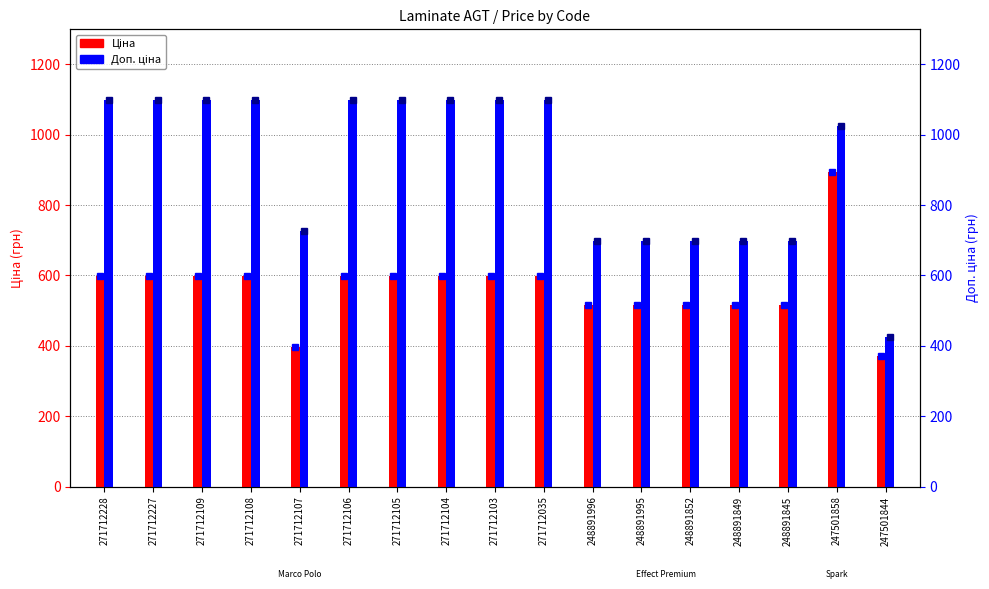

What is the minimum value for Доп. ціна?

426.0